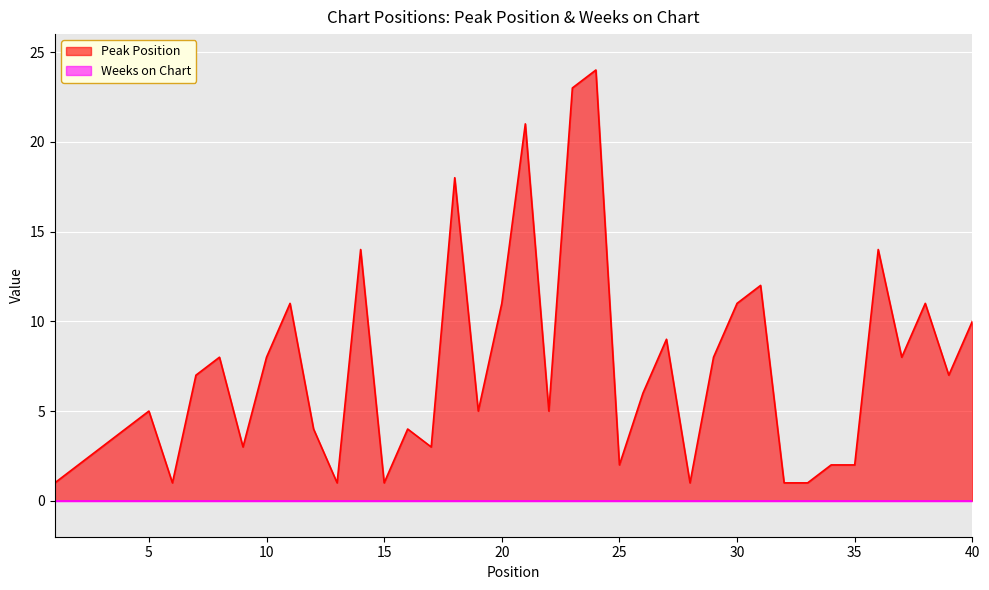

List the labels in order of value, smallest first.

1, 6, 13, 15, 28, 32, 33, 2, 25, 34, 35, 3, 9, 17, 4, 12, 16, 5, 19, 22, 26, 7, 39, 8, 10, 29, 37, 27, 40, 11, 20, 30, 38, 31, 14, 36, 18, 21, 23, 24